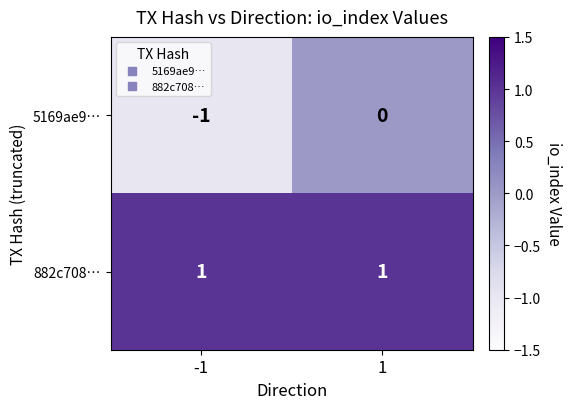

List the series in order of their overall mean, lowest first.

5169ae9…, 882c708…